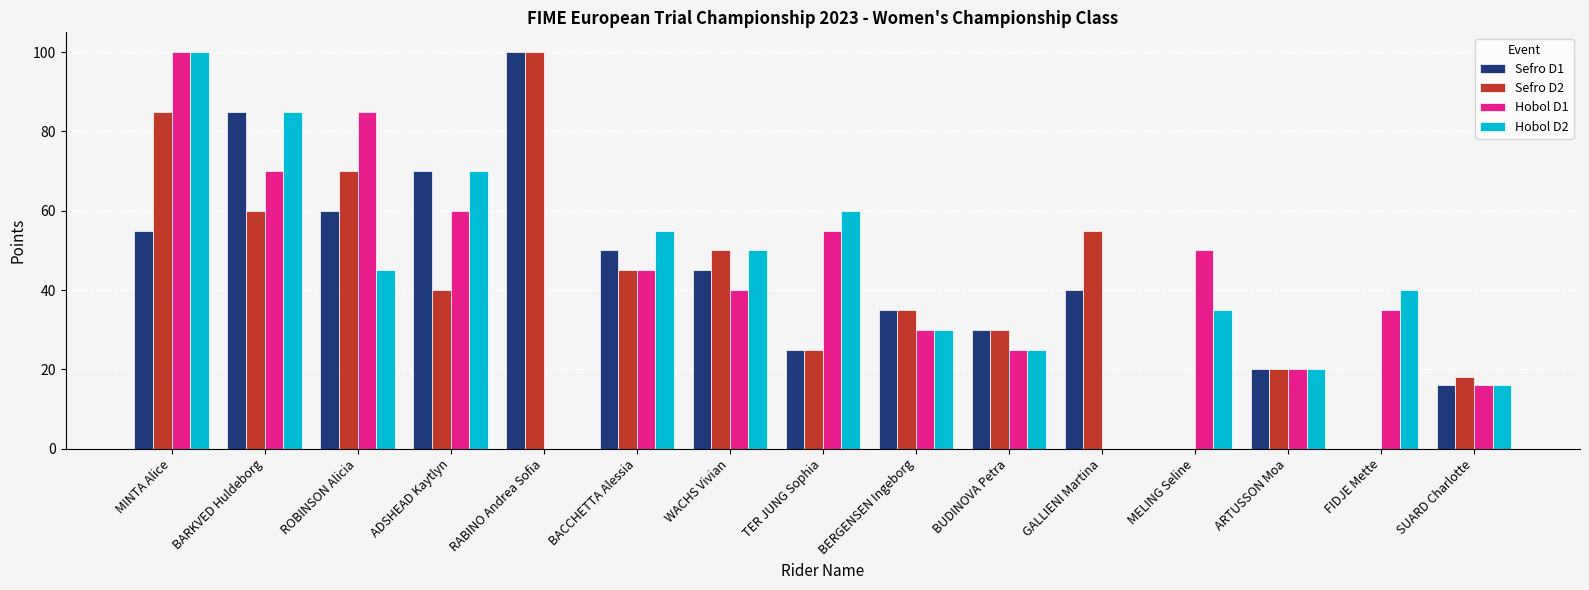

What is the difference between the Hobol D1 values at TER JUNG Sophia and GALLIENI Martina?

55